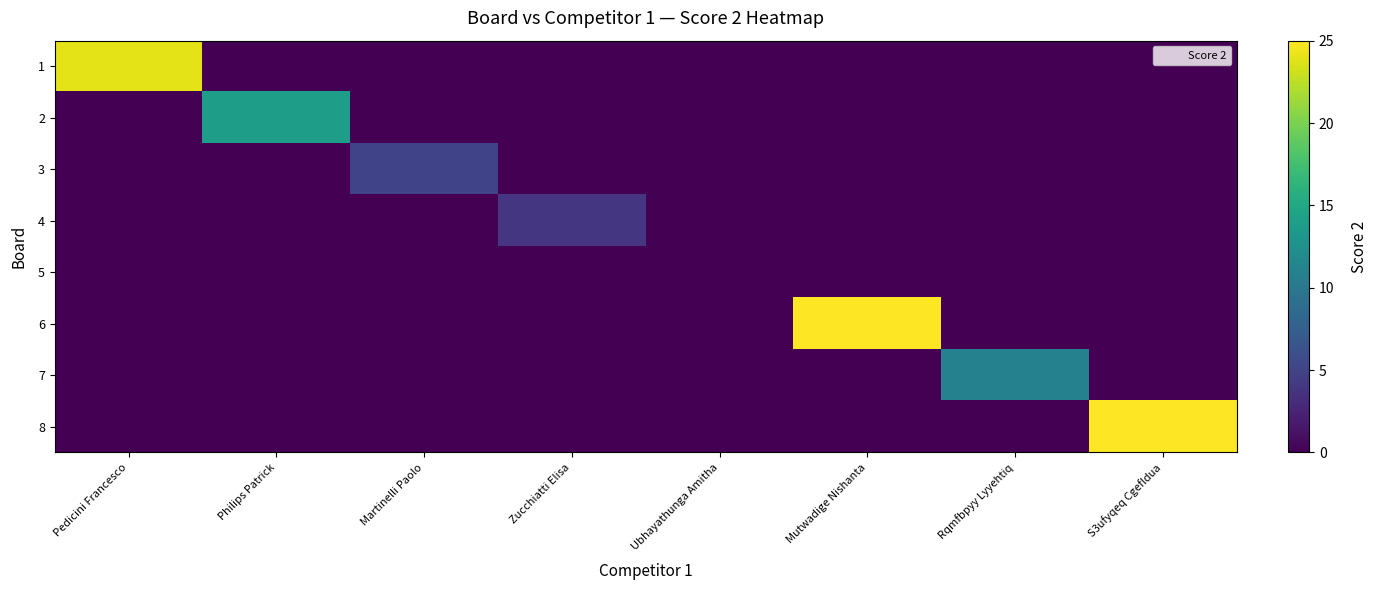

At which category is the sum across all series the highest?

Mutwadige Nishanta